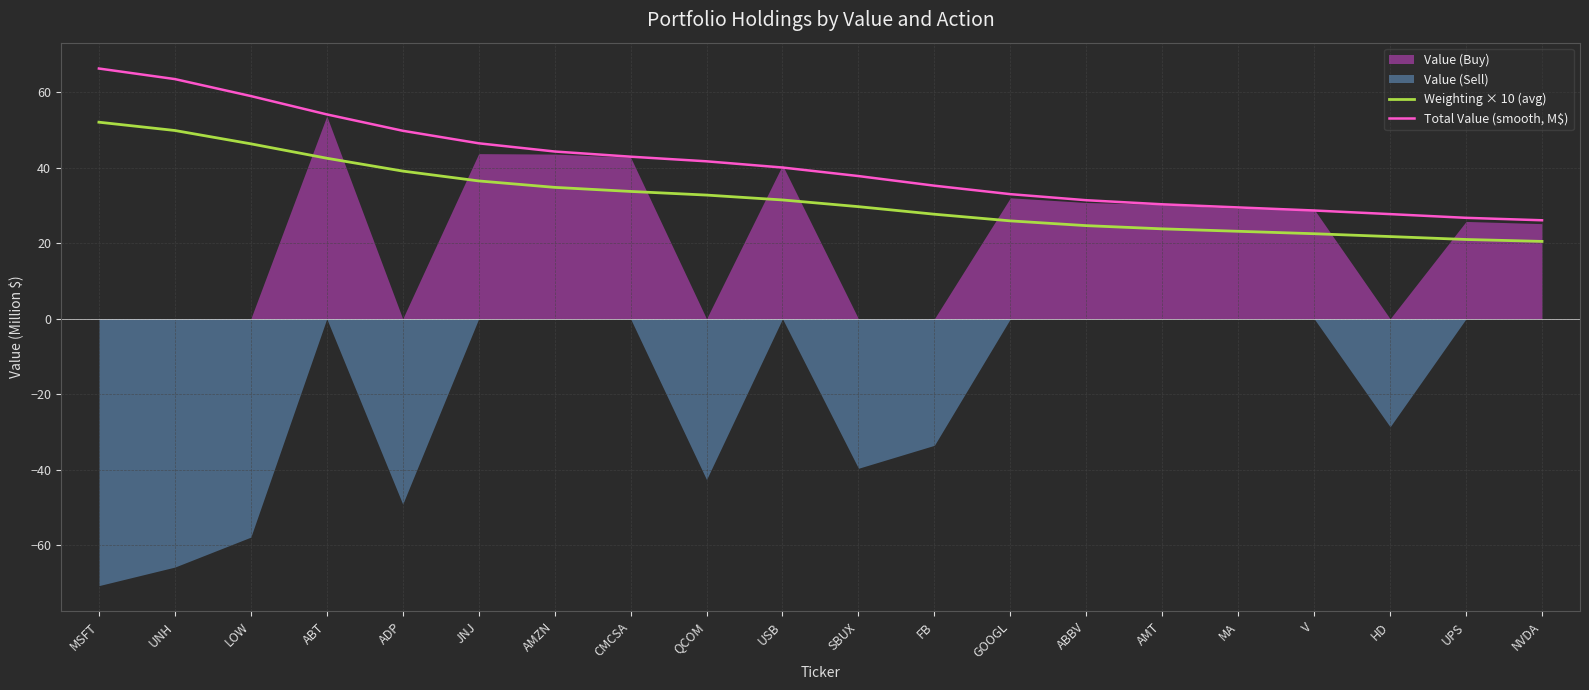

Where is Weighting × 10 (avg) nearest to the value 36?

JNJ